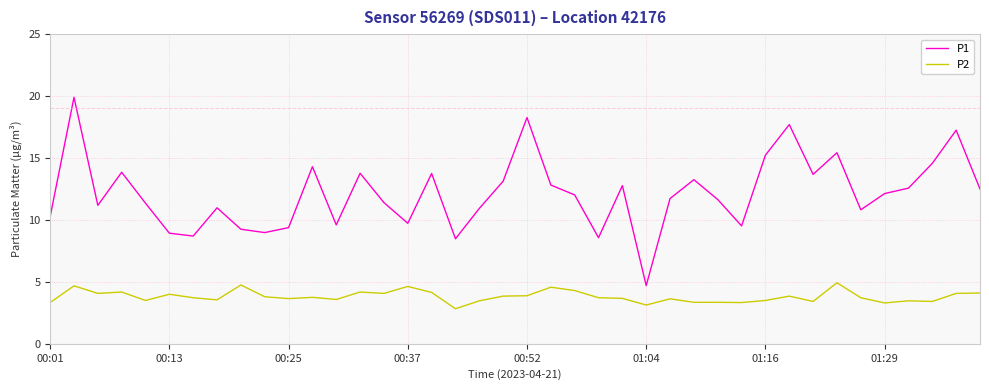

What is the lowest value of the P1 series?

4.7